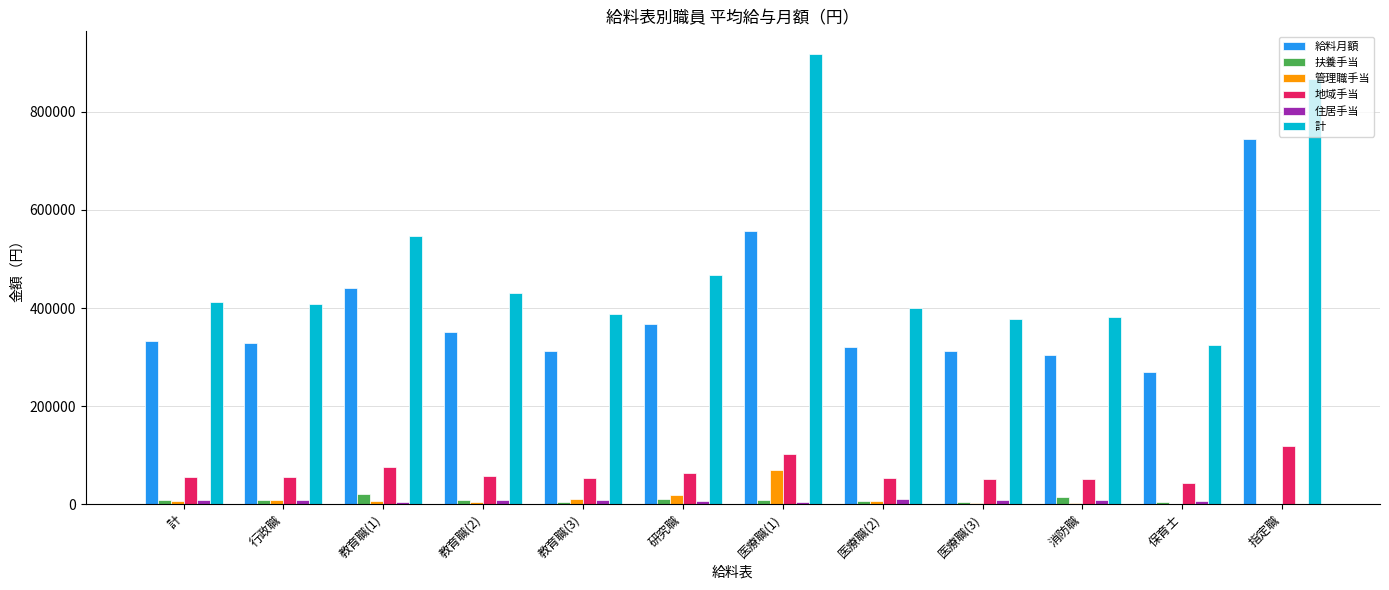

At which category does the chart reach its peak across all series?

医療職(1)